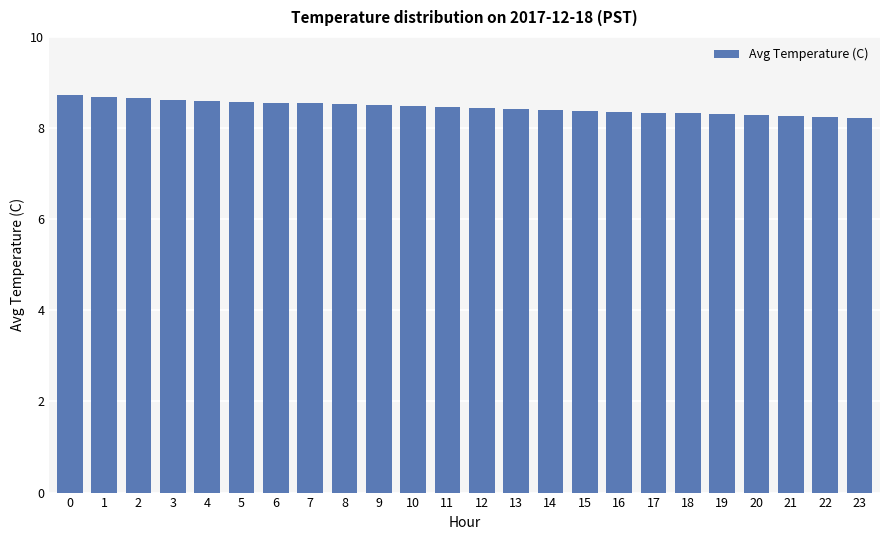

The value at 23 is 3.7. True or false?

False